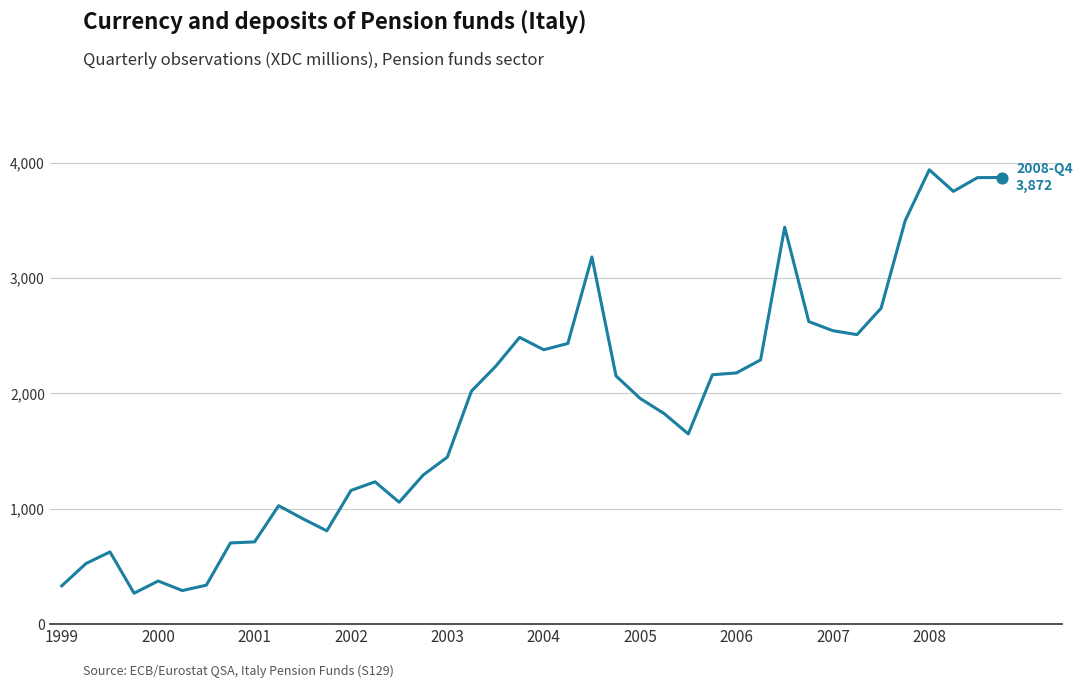

What is the minimum value shown in the chart?

268